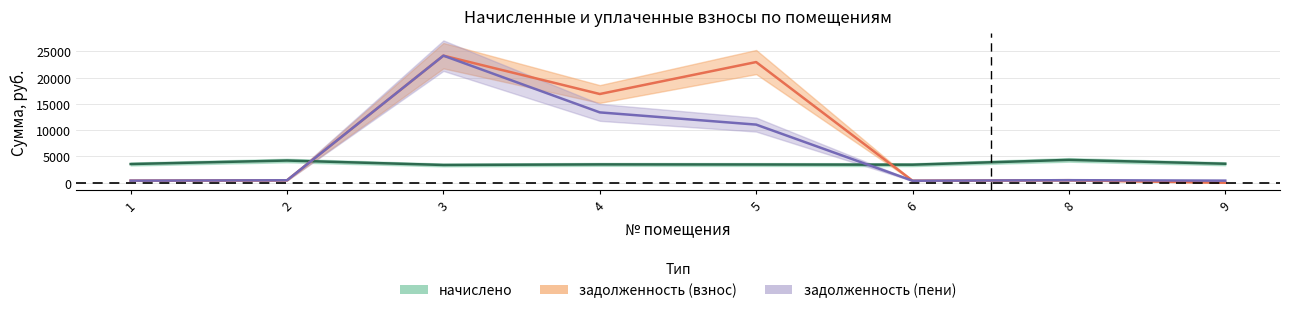

Which label corresponds to the smallest value in the chart?

9